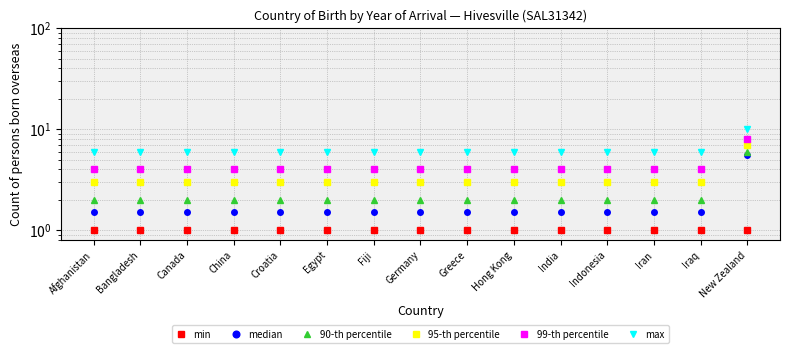

Reading left to right, extract all data points from this chart.

min: Afghanistan=1.0	Bangladesh=1.0	Canada=1.0	China=1.0	Croatia=1.0	Egypt=1.0	Fiji=1.0	Germany=1.0	Greece=1.0	Hong Kong=1.0	India=1.0	Indonesia=1.0	Iran=1.0	Iraq=1.0	New Zealand=1.0
median: Afghanistan=1.5	Bangladesh=1.5	Canada=1.5	China=1.5	Croatia=1.5	Egypt=1.5	Fiji=1.5	Germany=1.5	Greece=1.5	Hong Kong=1.5	India=1.5	Indonesia=1.5	Iran=1.5	Iraq=1.5	New Zealand=5.5
90-th percentile: Afghanistan=2.0	Bangladesh=2.0	Canada=2.0	China=2.0	Croatia=2.0	Egypt=2.0	Fiji=2.0	Germany=2.0	Greece=2.0	Hong Kong=2.0	India=2.0	Indonesia=2.0	Iran=2.0	Iraq=2.0	New Zealand=6.0
95-th percentile: Afghanistan=3.0	Bangladesh=3.0	Canada=3.0	China=3.0	Croatia=3.0	Egypt=3.0	Fiji=3.0	Germany=3.0	Greece=3.0	Hong Kong=3.0	India=3.0	Indonesia=3.0	Iran=3.0	Iraq=3.0	New Zealand=7.0
99-th percentile: Afghanistan=4.0	Bangladesh=4.0	Canada=4.0	China=4.0	Croatia=4.0	Egypt=4.0	Fiji=4.0	Germany=4.0	Greece=4.0	Hong Kong=4.0	India=4.0	Indonesia=4.0	Iran=4.0	Iraq=4.0	New Zealand=8.0
max: Afghanistan=6.0	Bangladesh=6.0	Canada=6.0	China=6.0	Croatia=6.0	Egypt=6.0	Fiji=6.0	Germany=6.0	Greece=6.0	Hong Kong=6.0	India=6.0	Indonesia=6.0	Iran=6.0	Iraq=6.0	New Zealand=10.0